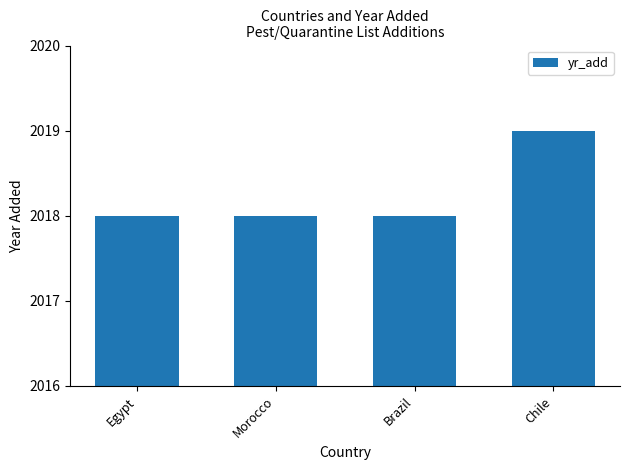

Is it true that the value at Brazil is 2018?

True